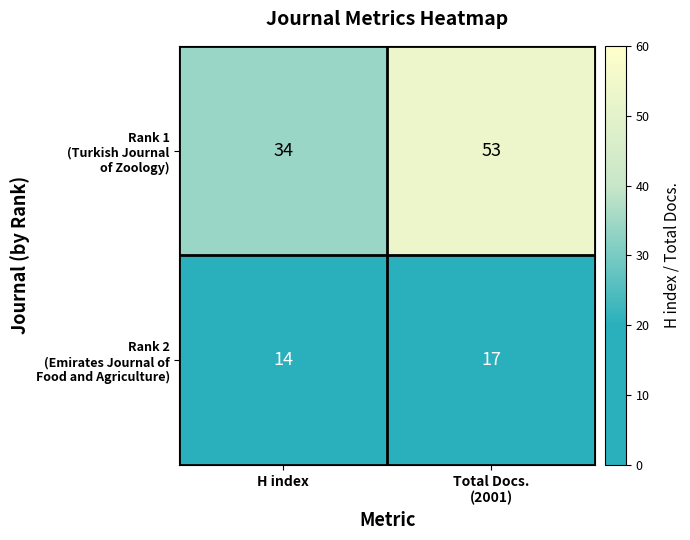

What is the spread (max minus min) of values at H index?

20